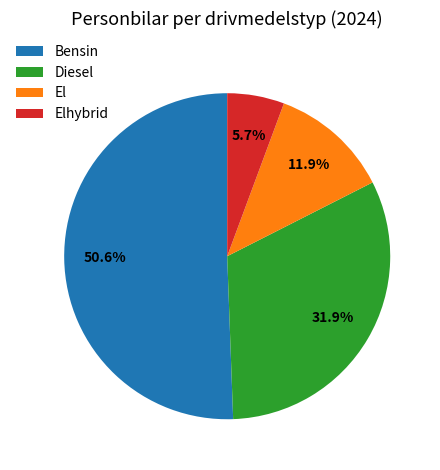

To the nearest percent, what is the difference between the largest and smallest slice percentages?

45%